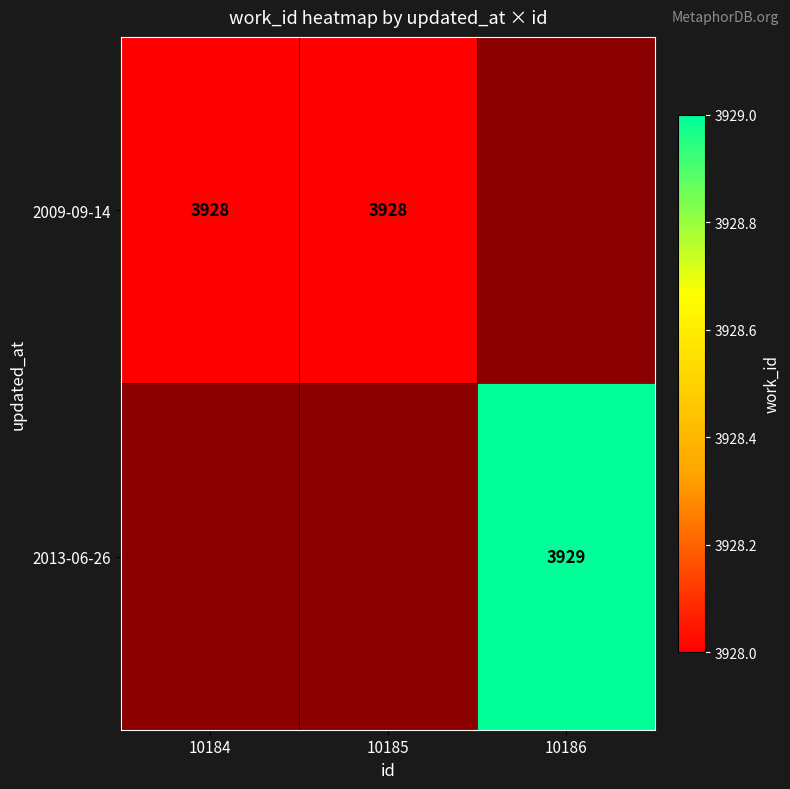

How many distinct data groups are displayed?

2